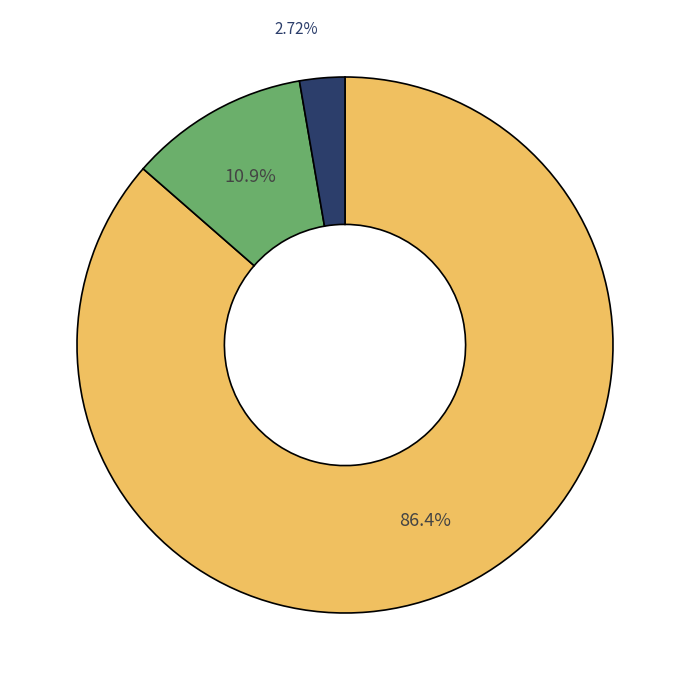

To the nearest percent, what is the average slice percentage?

33%